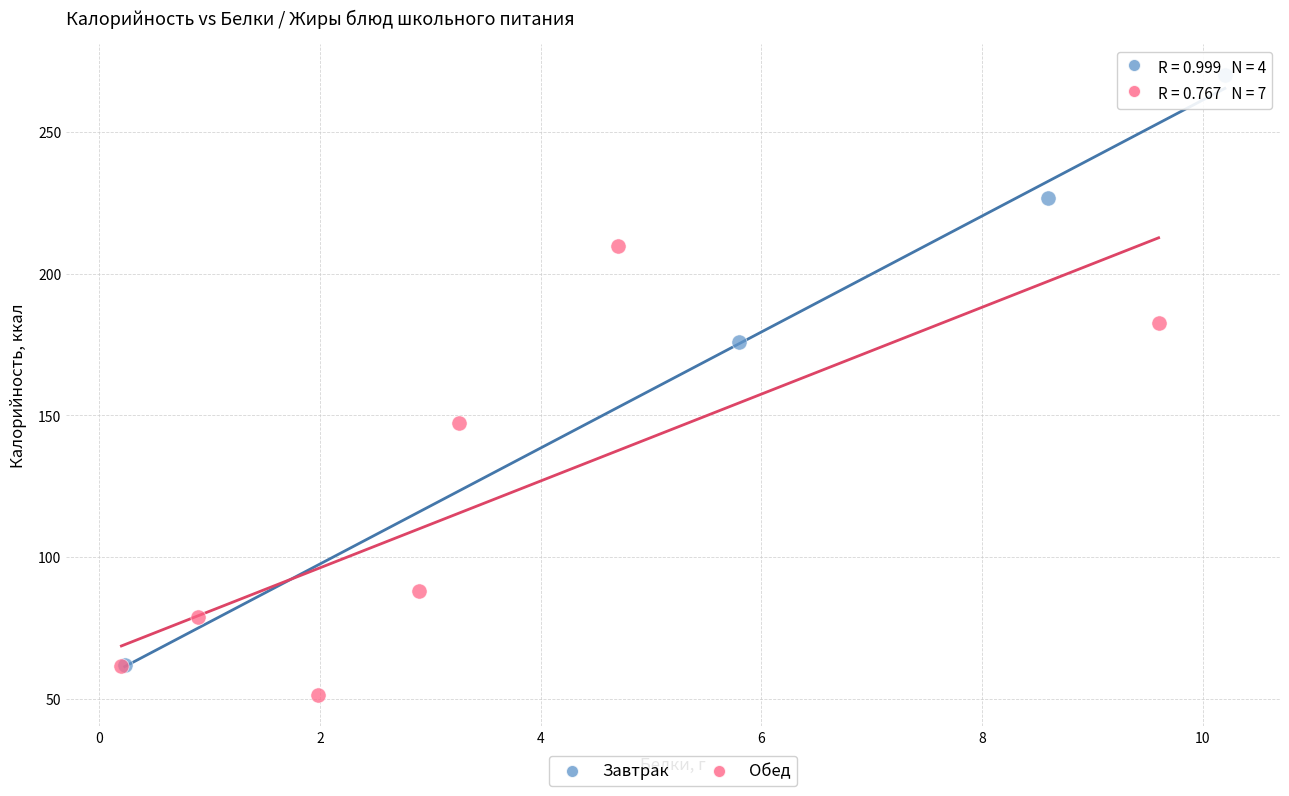

Which series reaches the maximum Y coordinate?

Завтрак